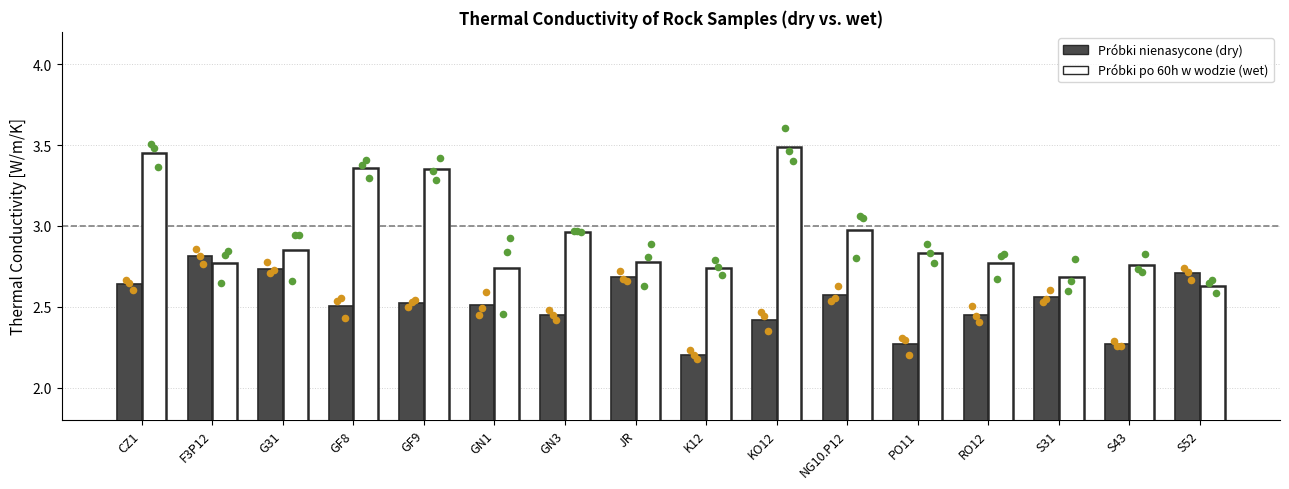

Which series has the largest total across all categories?

Próbki po 60h w wodzie (wet)